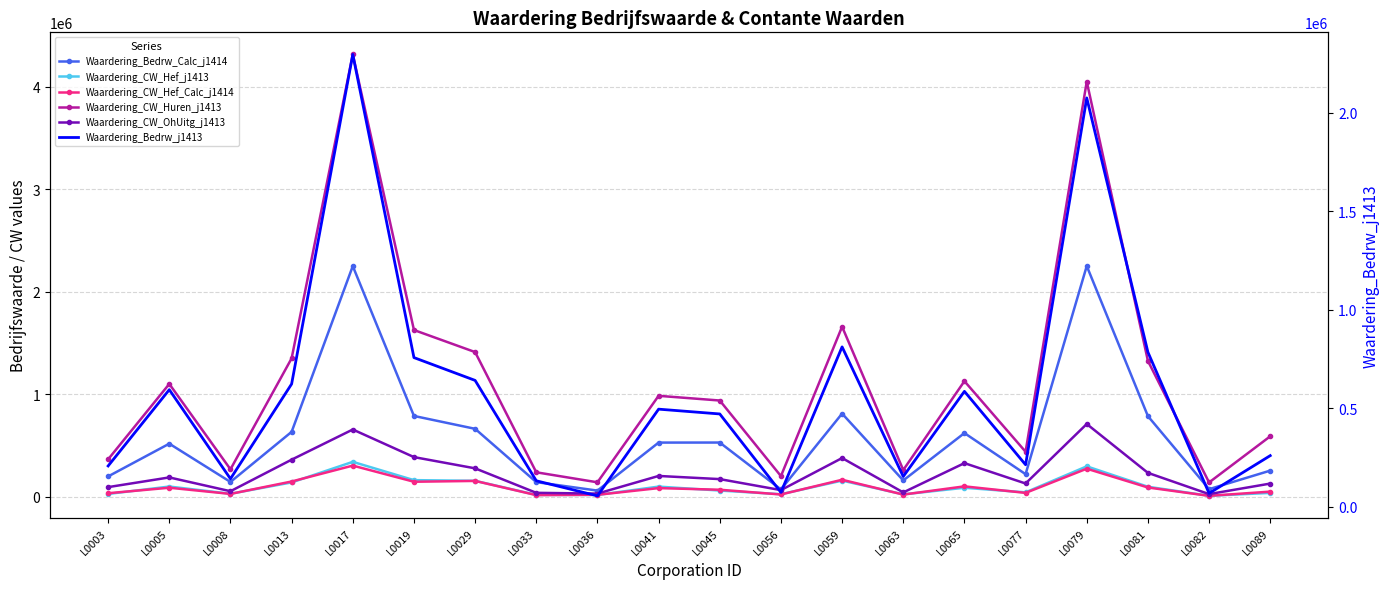

Reading right to left, transcribe all the data shown in this chart.

Waardering_Bedrw_Calc_j1414: 255246	74356	787040	2252473	220649	621794	159522	811956	71669	529423	528935	60248	143088	663268	788935	2251523	633767	144595	518311	198703
Waardering_CW_Hef_j1413: 37966	9593	97996	297005	43334	87934	23520	157886	25176	60885	99238	17967	18322	155926	162310	340967	140108	29463	99886	27713
Waardering_CW_Hef_Calc_j1414: 50295	9190	90656	274106	37915	101746	21489	166094	22461	68671	84540	19361	16221	154729	146632	304294	149116	28010	88278	34735
Waardering_CW_Huren_j1413: 590332	139904	1326531	4052926	439418	1128590	261226	1660299	201853	939574	985462	141260	238963	1412307	1627736	4317851	1351252	267948	1101507	365517
Waardering_CW_OhUitg_j1413: 128877	26052	233494	710391	129636	328424	42583	378121	65086	172462	203271	31035	38565	277556	387297	656577	362211	54153	188908	94213
Waardering_Bedrw_j1413: 259356	67938	784868	2076009	213004	585737	153273	811624	72846	470990	495362	55146	131589	641361	757258	2297015	623278	141602	594304	206954